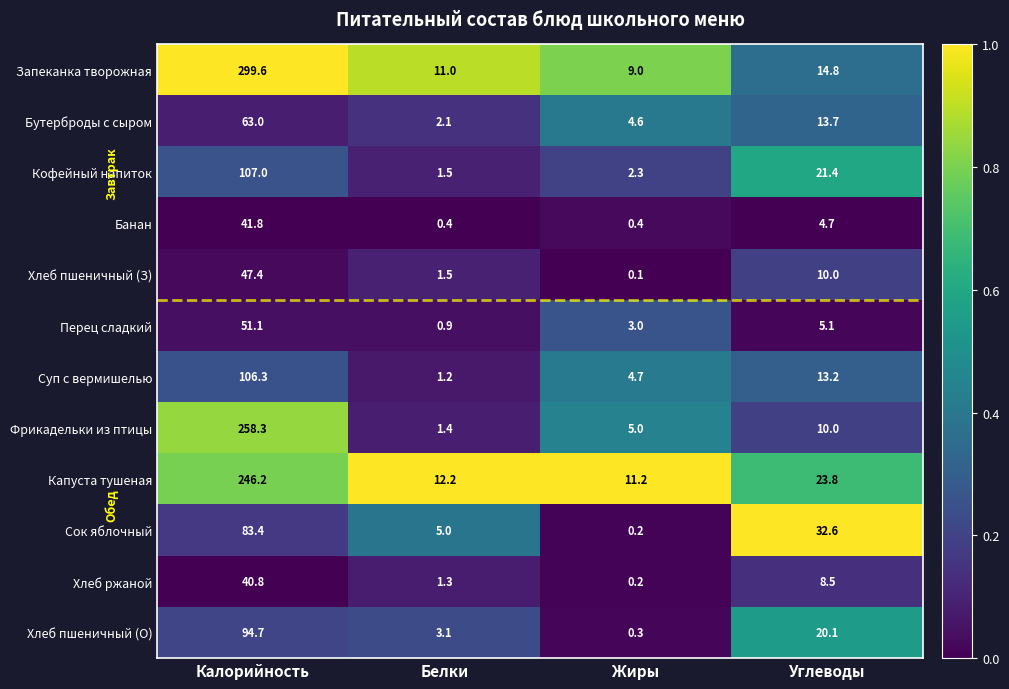

Is it true that Сок яблочный equals 26.3 at Калорийность?

False